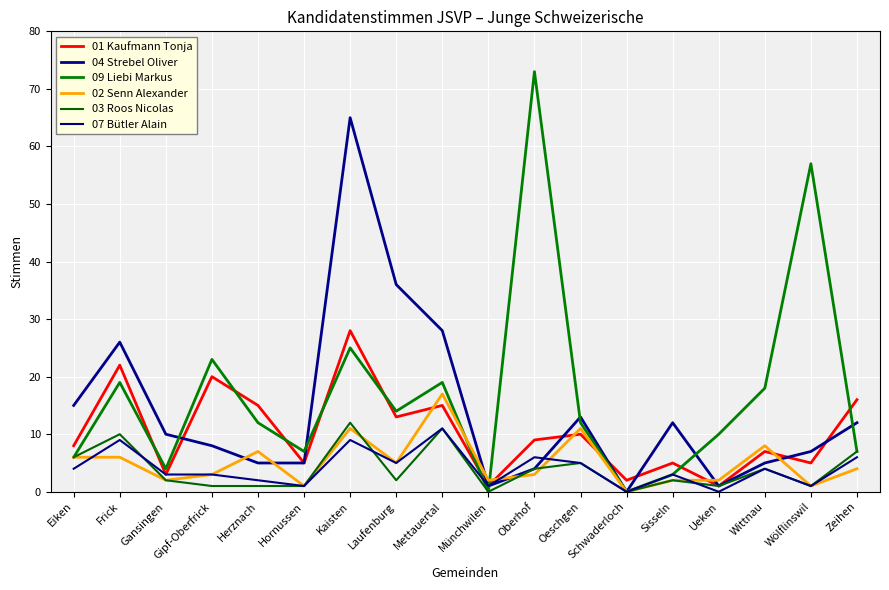

What is the total value across all series at Oberhof?

99